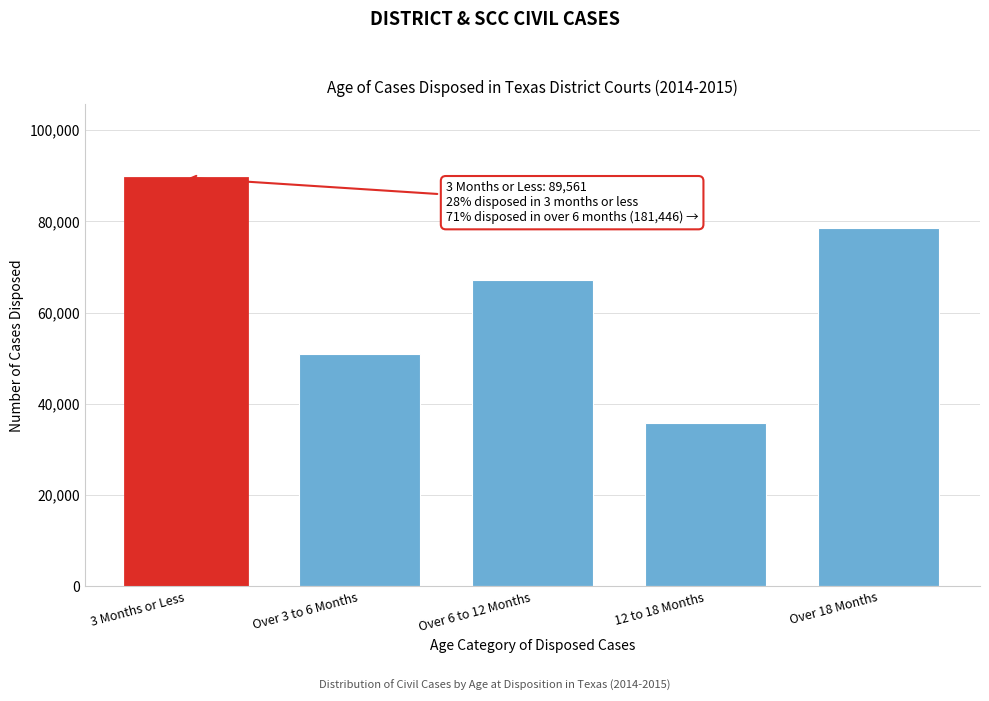

Reading left to right, what are all the values shown in this chart?

3 Months or Less=89561	Over 3 to 6 Months=50974	Over 6 to 12 Months=67111	12 to 18 Months=35759	Over 18 Months=78576